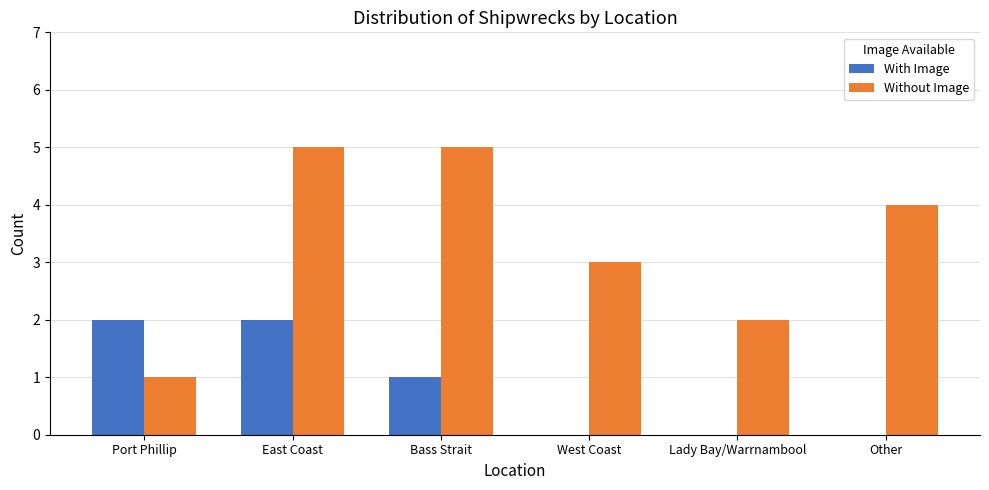

What is the sum of the Without Image values at Other and Bass Strait?

9